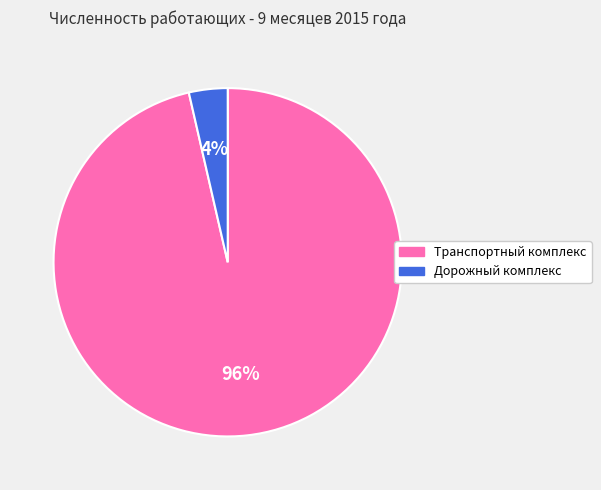

Which slice is the largest?

Транспортный комплекс